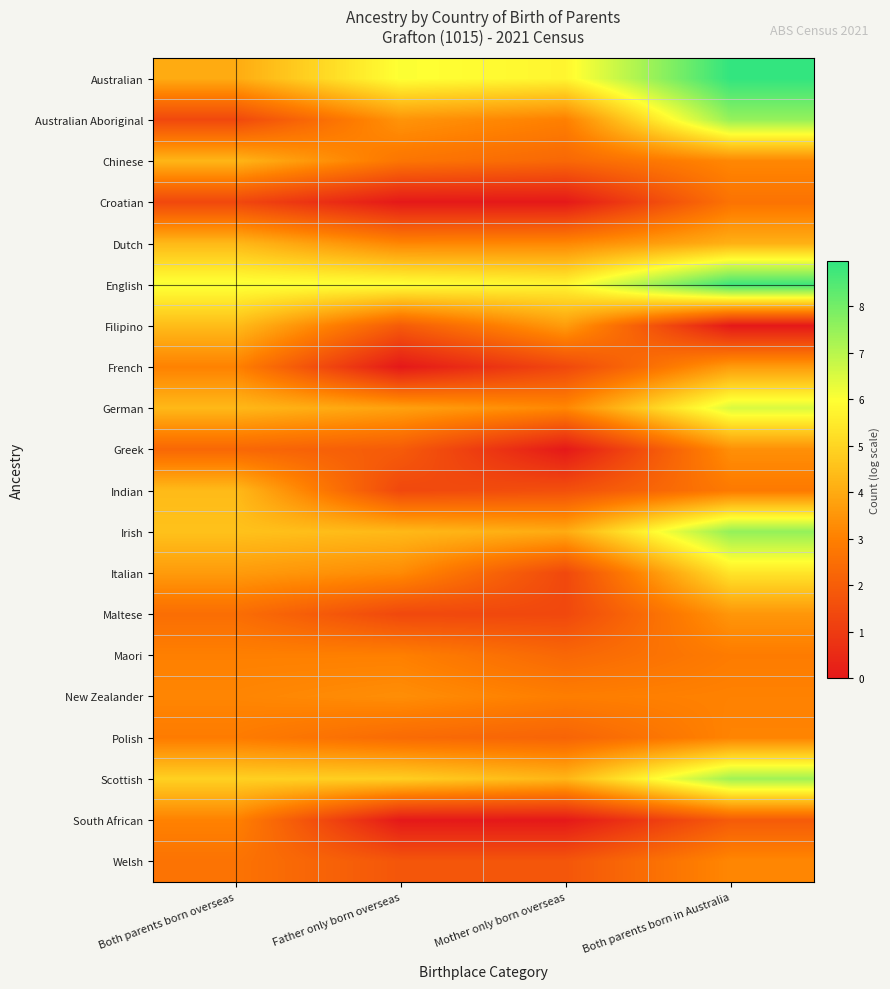

At how many categories does at least one series exceed 3?

4